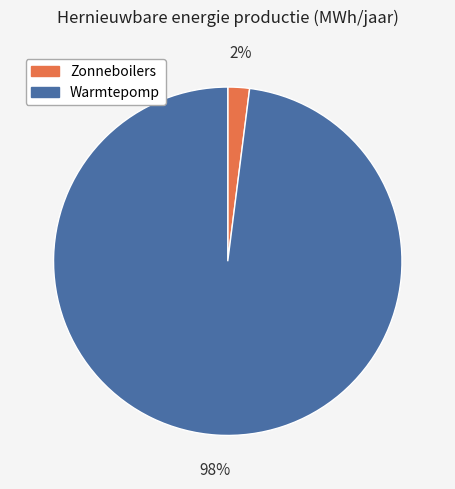

Is Zonneboilers the majority of the pie?

No